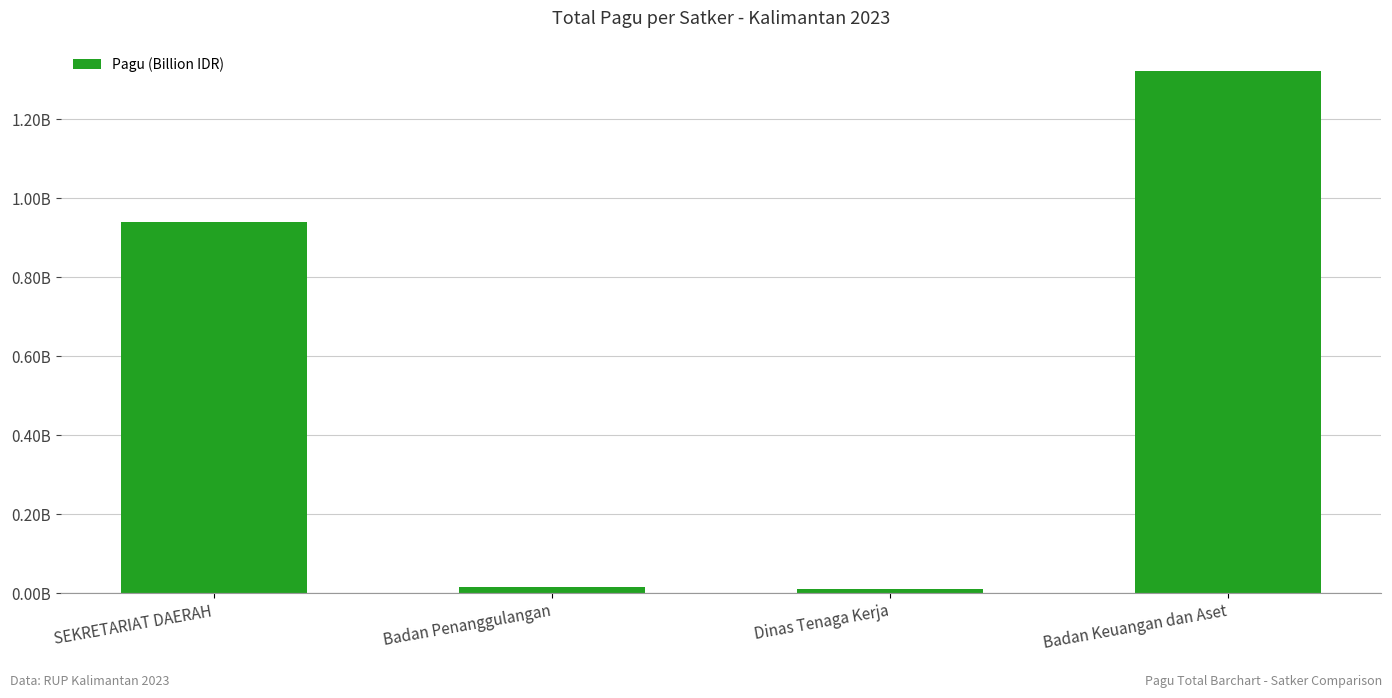

What is the value of the 4th bar from the left?

1.3